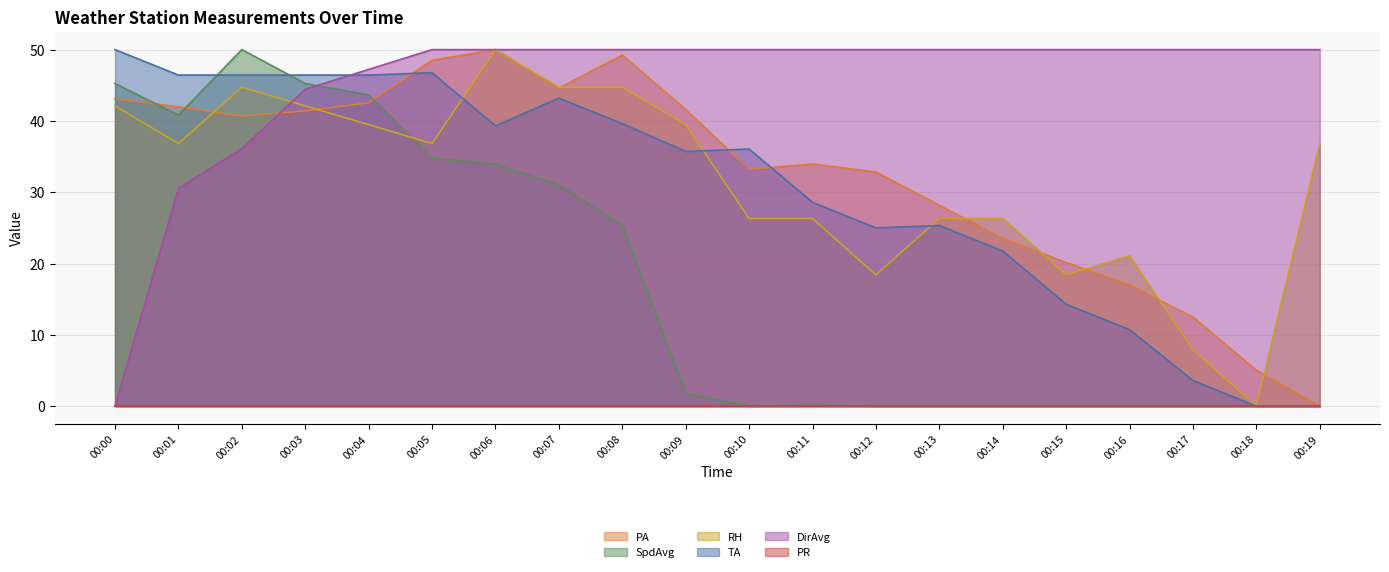

Is it true that TA equals 39.3 at 00:06?

True